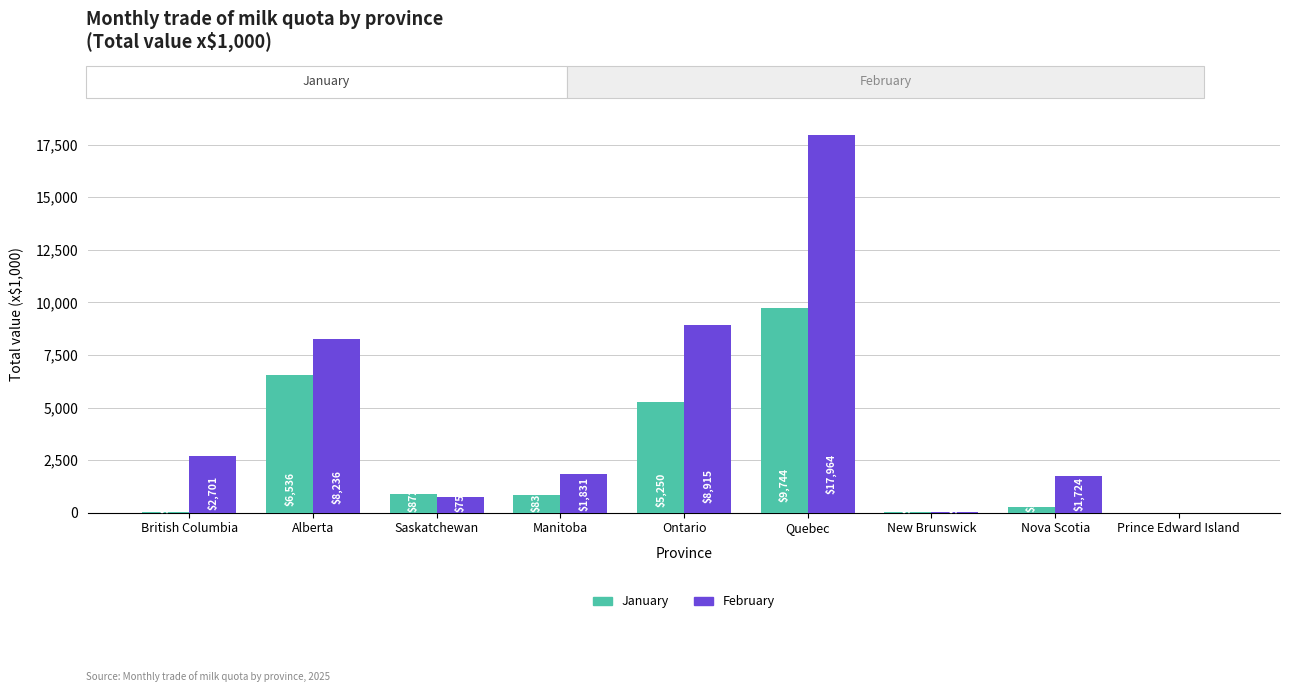

What value does the January series have at Alberta?

6536.4